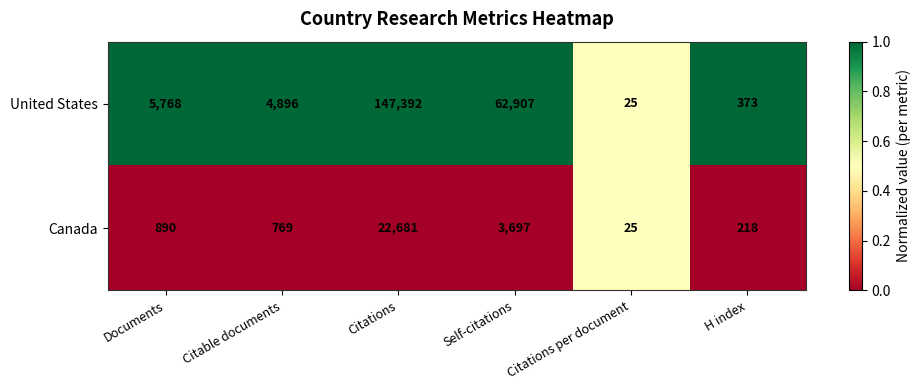

What is the spread (max minus min) of values at Citations?

124711